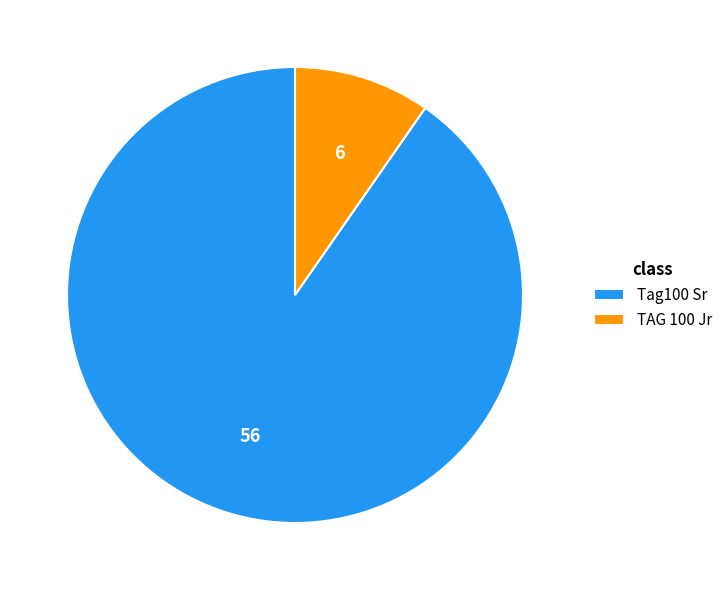

Rank the categories by value from highest to lowest.

Tag100 Sr, TAG 100 Jr